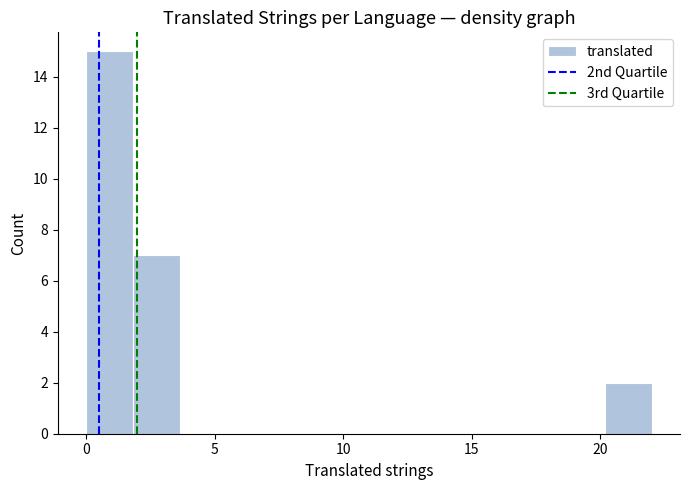

Around what value on the x-axis is the tallest bar? Give the approximate position of its centre, as read against the axis.

1.0